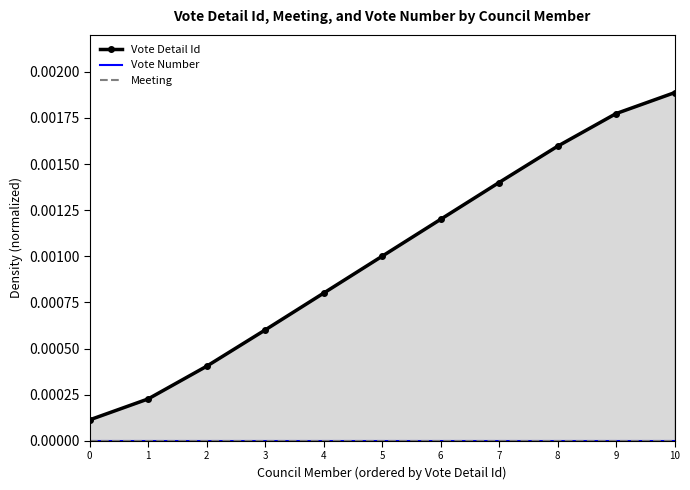

Which series changed the most between 0 and 9?

Vote Detail Id